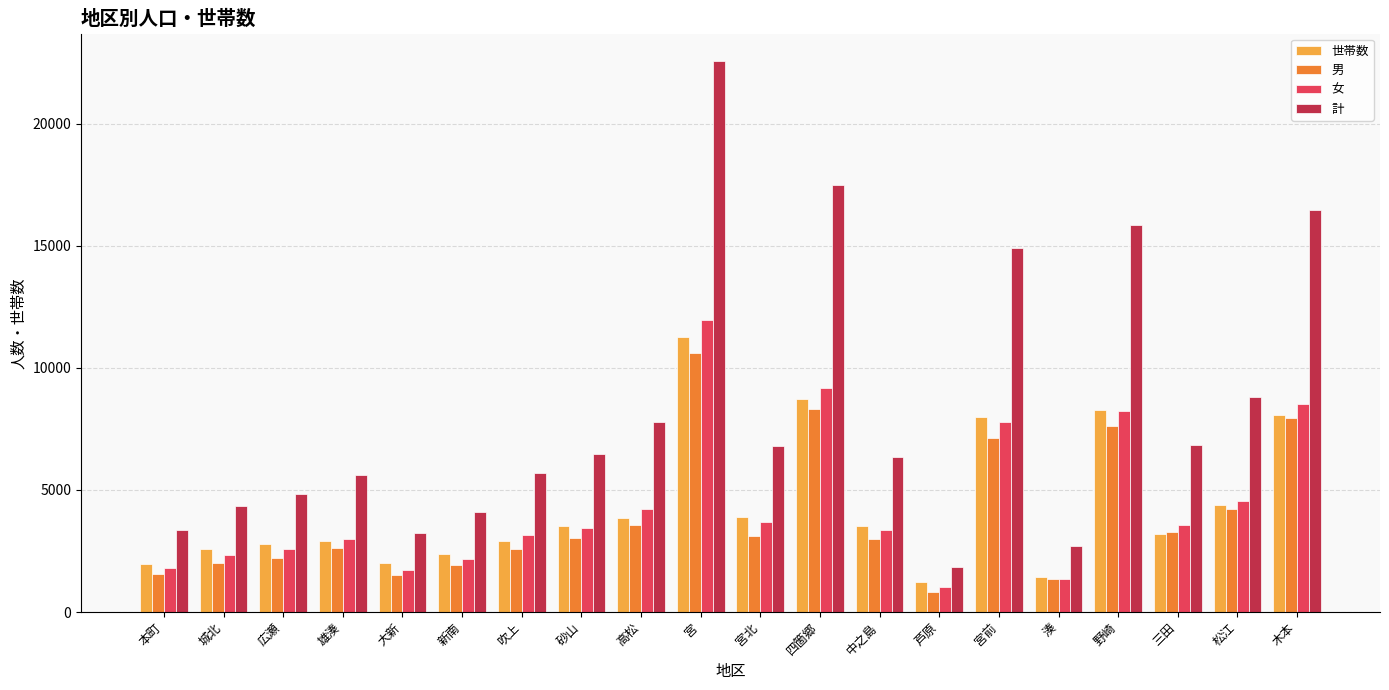

Which series has the widest spread of values?

計